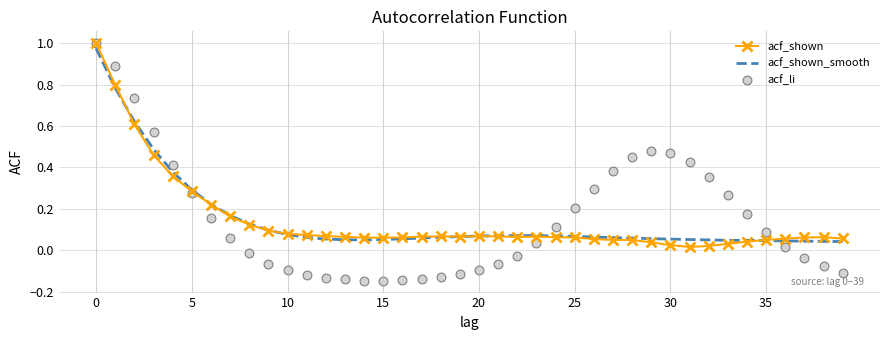

Which series reaches the minimum Y coordinate?

acf_li